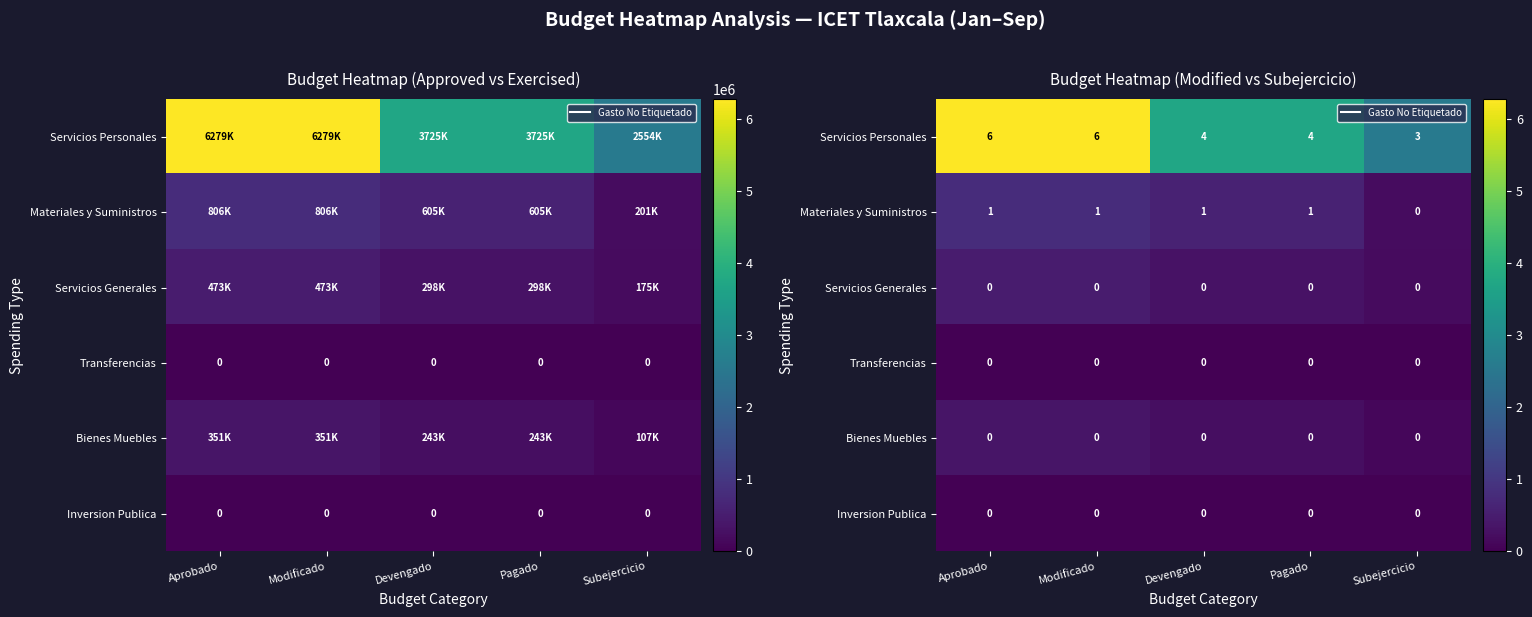

Count the Servicios Generales values in the range 0 to 1.

5